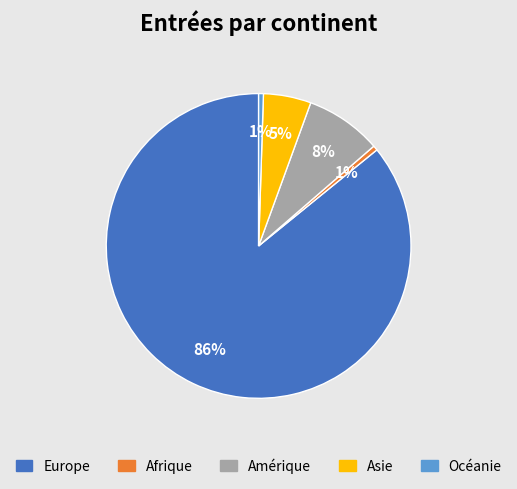

Is the sum of Asie and Afrique greater than half?

No